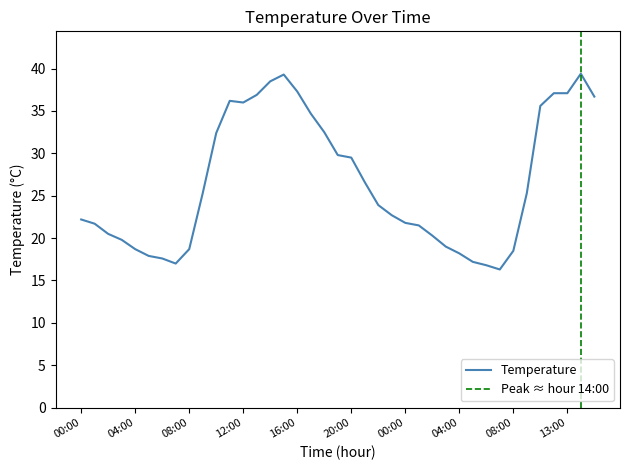

Rank the categories by value from highest to lowest.

14:00, 15:00, 14:00, 16:00, 12:00, 13:00, 13:00, 15:00, 11:00, 12:00, 11:00, 17:00, 18:00, 10:00, 19:00, 20:00, 21:00, 09:00, 09:00, 22:00, 23:00, 00:00, 00:00, 01:00, 01:00, 02:00, 02:00, 03:00, 03:00, 04:00, 08:00, 08:00, 04:00, 05:00, 06:00, 05:00, 07:00, 06:00, 07:00